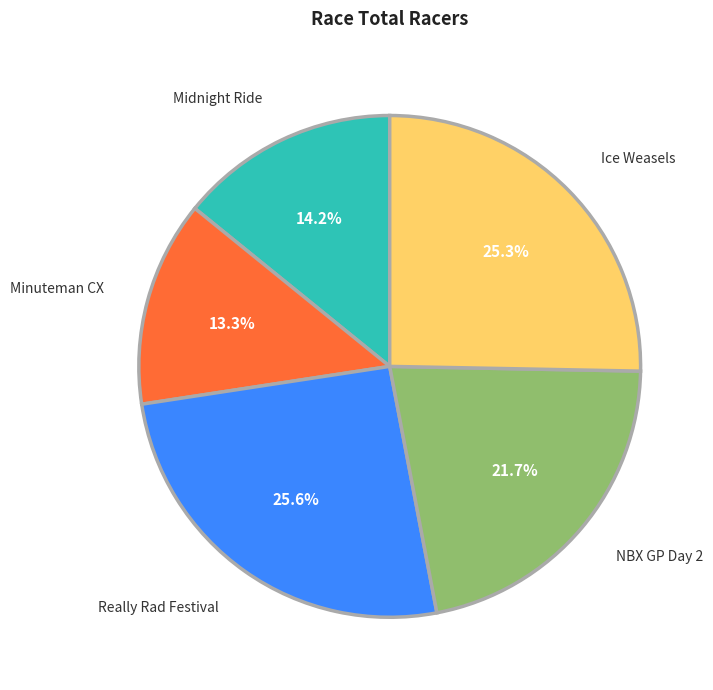

Is Really Rad Festival the majority of the pie?

No